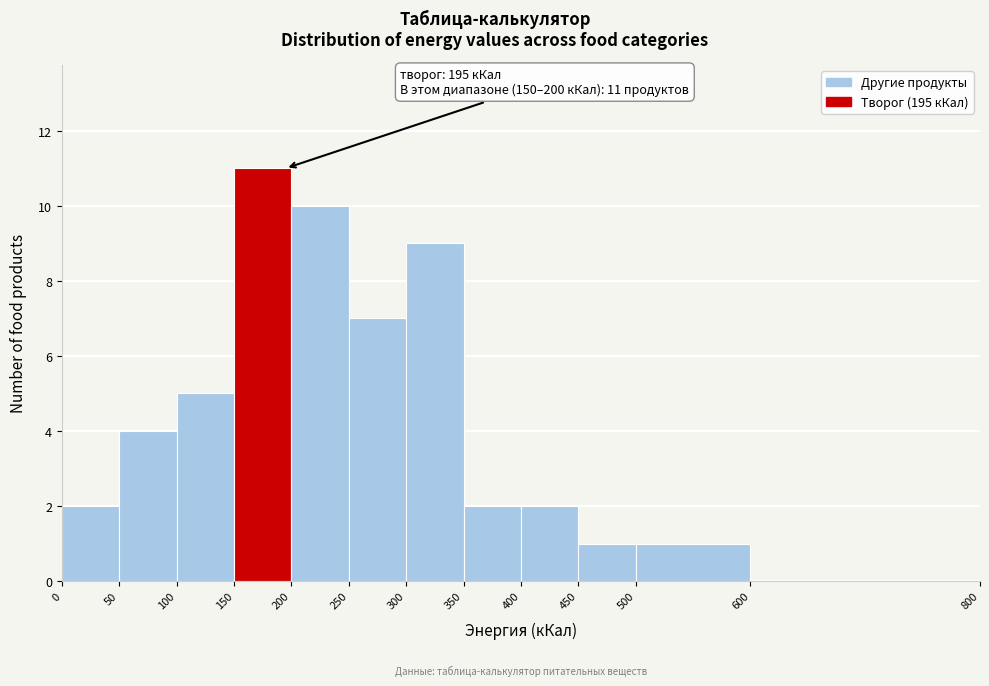

Which range on the x-axis has the tallest bar?

150 to 200